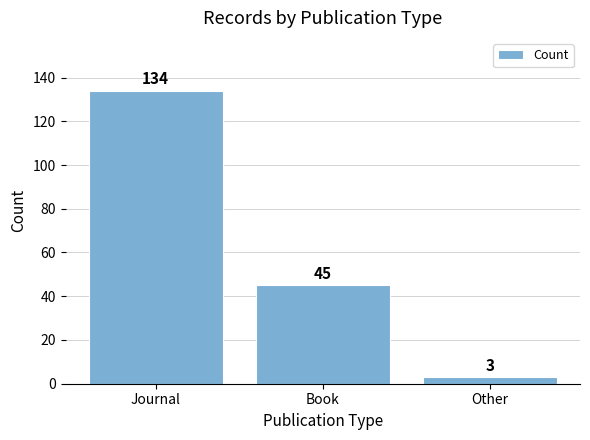

Where is the data nearest to the value 68?

Book